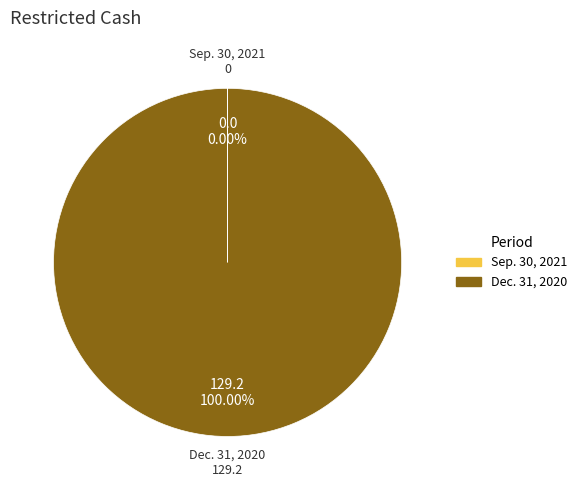

Which category has the biggest portion of the pie?

Dec. 31, 2020